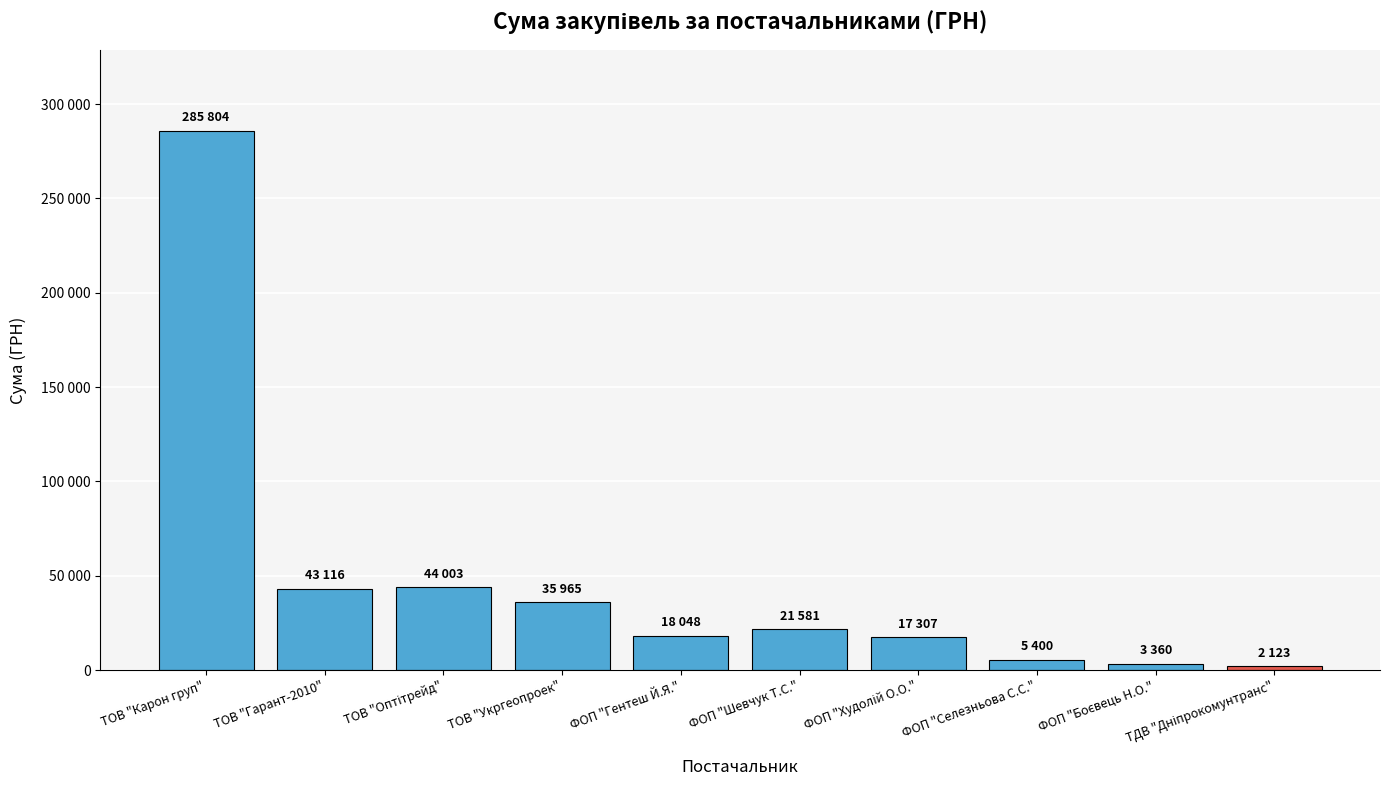

Reading right to left, list all the values displayed in this chart.

2123	3360	5400	17307	21581	18048	35965	44003	43116	285804